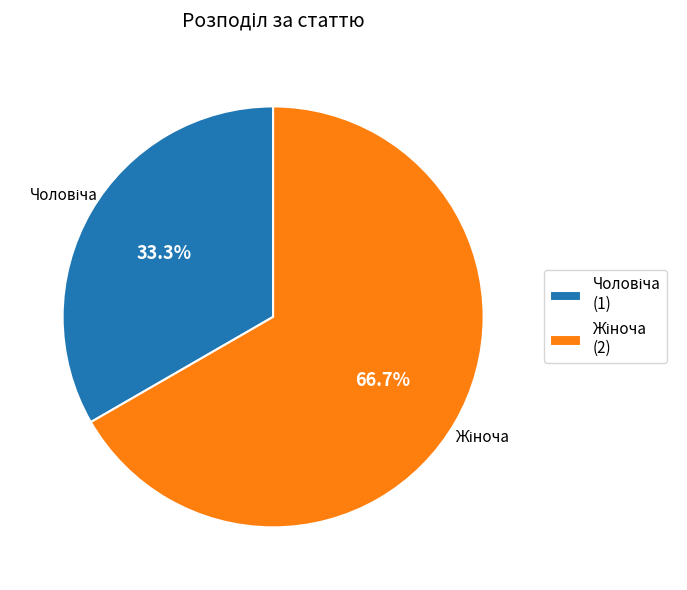

Count the number of slices in the pie.

2